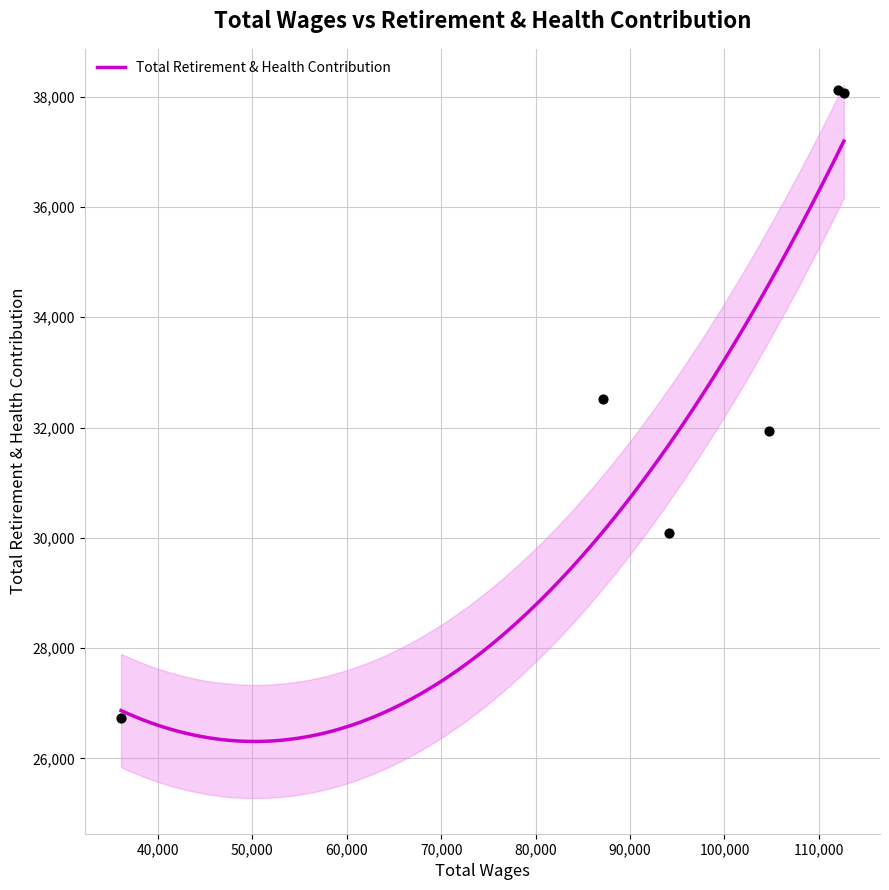

What is the ratio of the value at 87124 to the value at 112004?

0.9